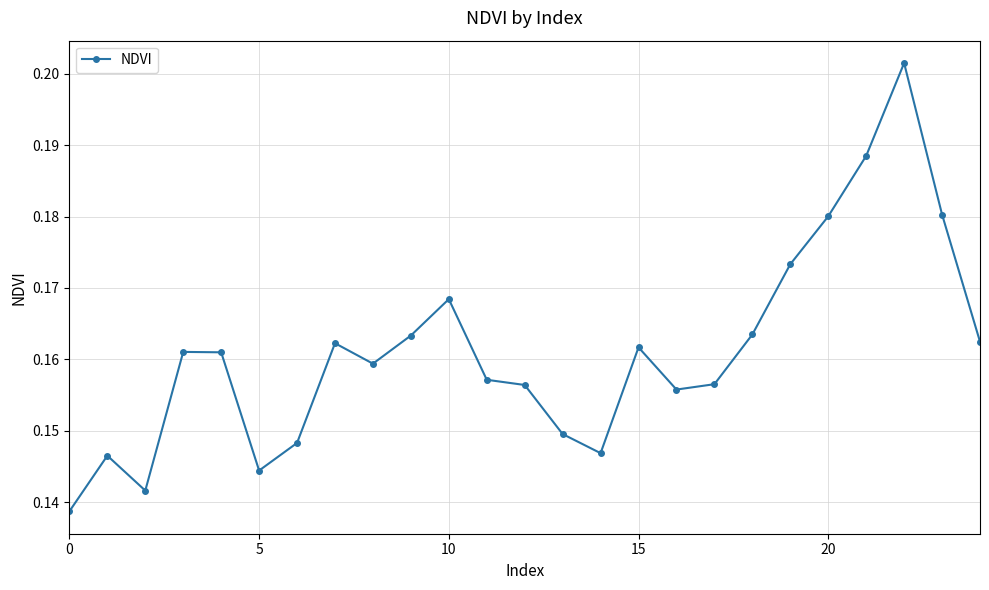

What is the sum of all values?

4.0